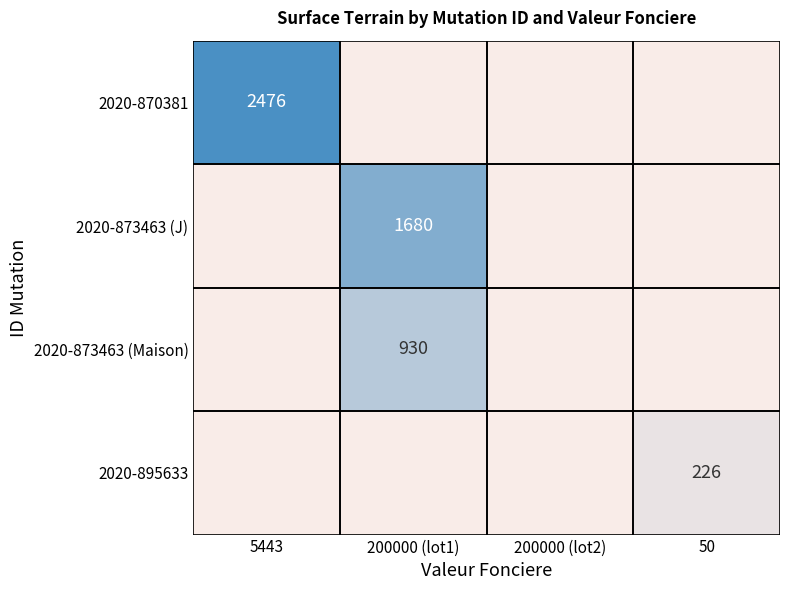

The value of 2020-895633 at 50 is 226. True or false?

True